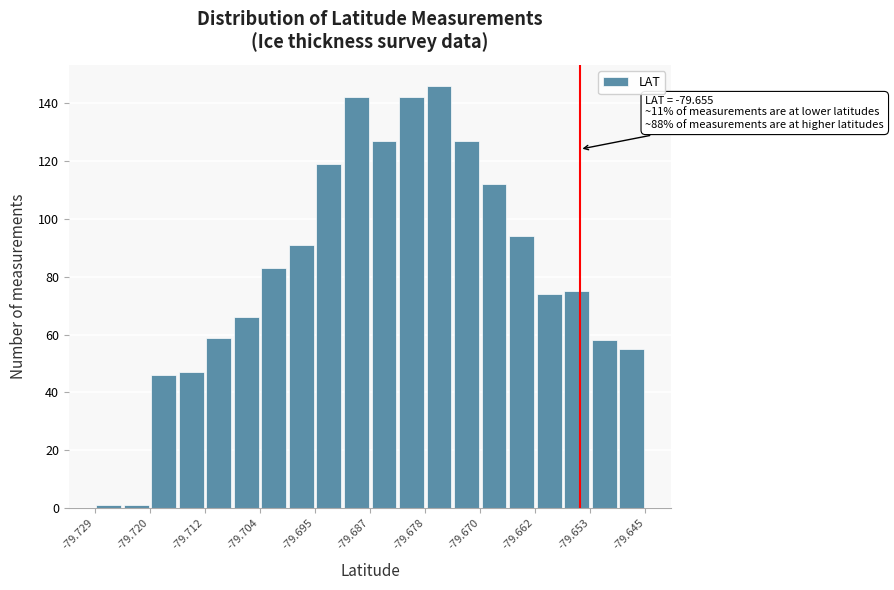

Over which range of the x-axis is the bar tallest?

-79.678 to -79.674